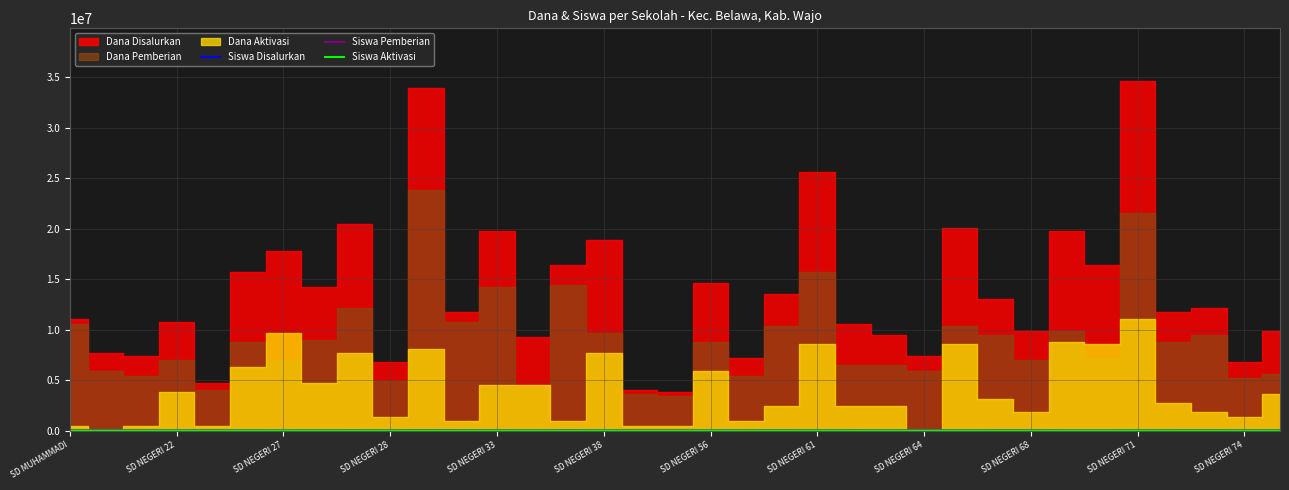

What is the label of the 31st point from the left?

SD NEGERI 71